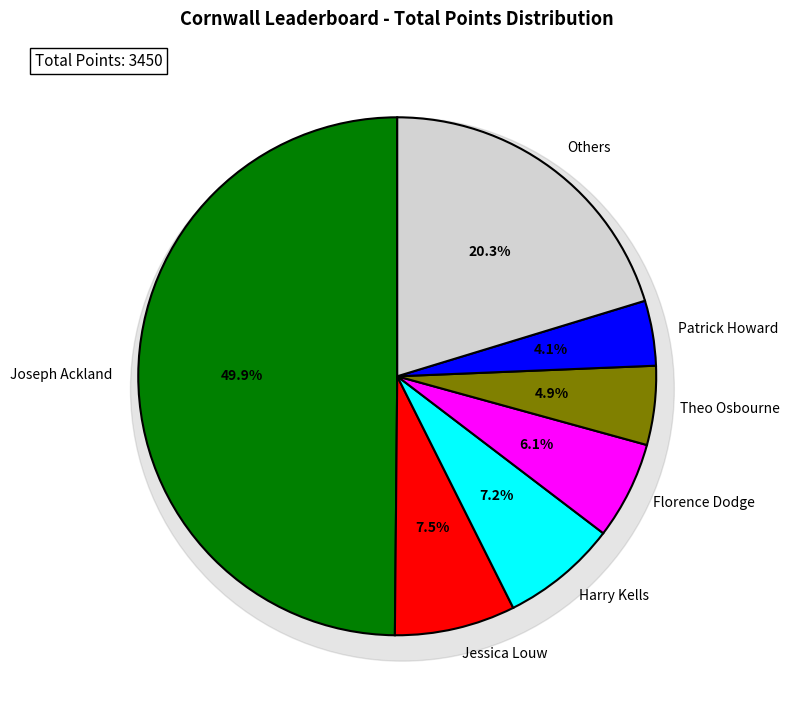

Is there a majority slice in this chart?

No